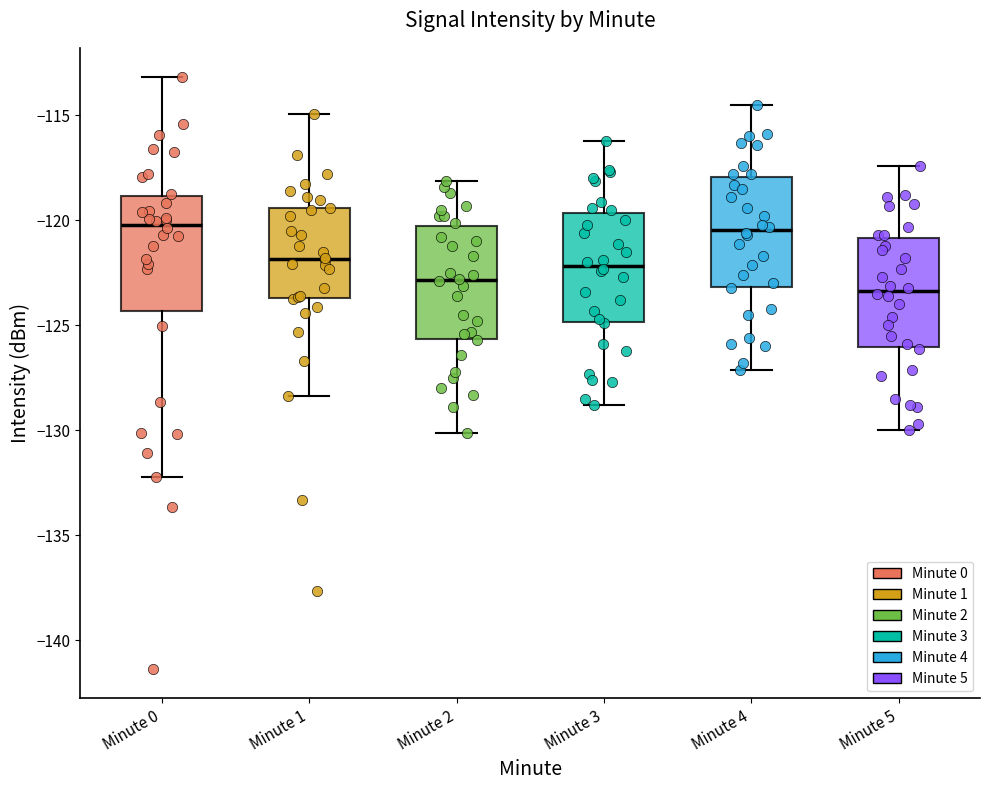

Reading left to right, transcribe this box plot: for each box, give where its median line is, the range the box spans, and where its two whiskers end, as read against the y-axis. The values are not printed on the chart, so give them approximately, as read against the axis.

Minute 0: median -120.0, box -124.5 to -119.0, whiskers -132.0 to -113.0
Minute 1: median -122.0, box -123.5 to -119.5, whiskers -128.5 to -115.0
Minute 2: median -123.0, box -125.5 to -120.5, whiskers -130.0 to -118.0
Minute 3: median -122.0, box -125.0 to -119.5, whiskers -129.0 to -116.0
Minute 4: median -120.5, box -123.0 to -118.0, whiskers -127.0 to -114.5
Minute 5: median -123.5, box -126.0 to -121.0, whiskers -130.0 to -117.5